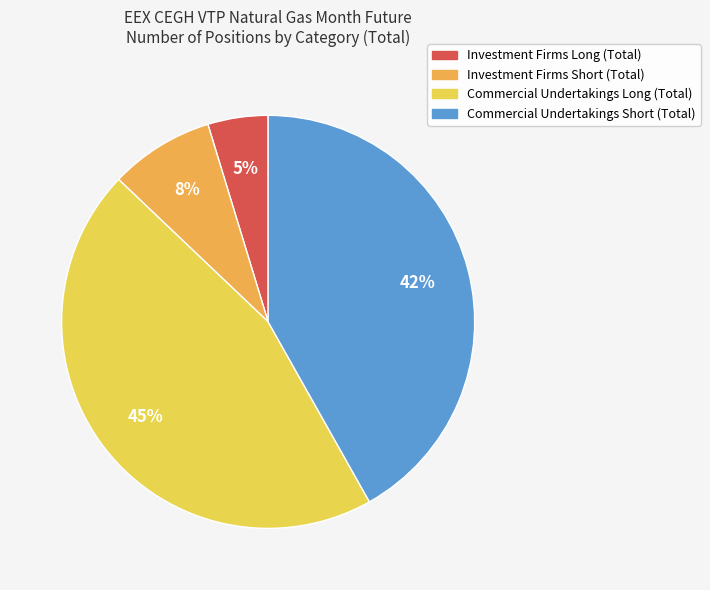

Do Commercial Undertakings Short (Total) and Commercial Undertakings Long (Total) together represent more than half of the pie?

Yes